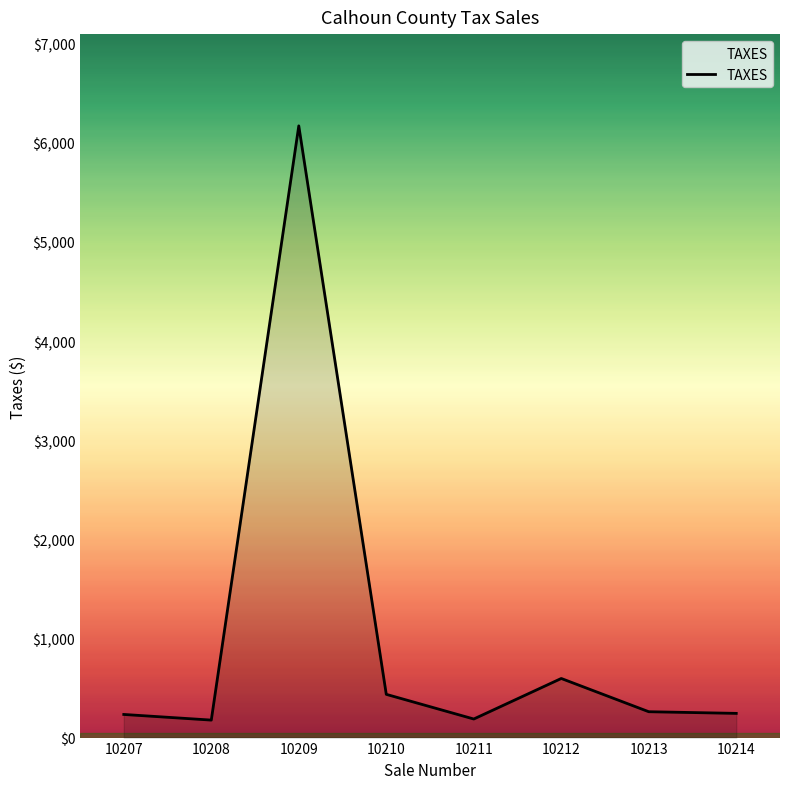

What is the approximate value at 10214?

244.2